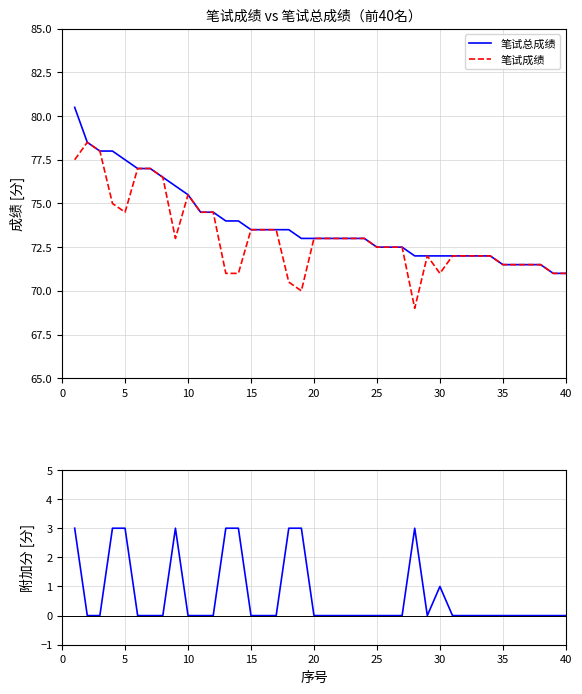

What is the highest value of the 笔试总成绩 series?

80.5